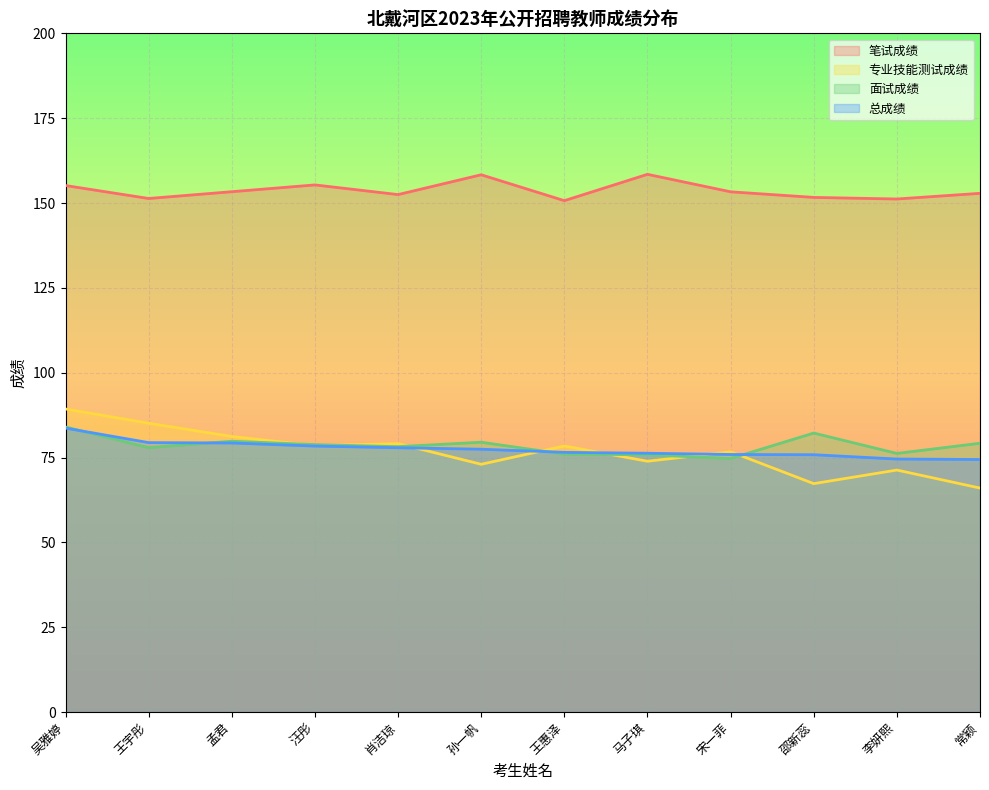

How many lines are shown in the chart?

4